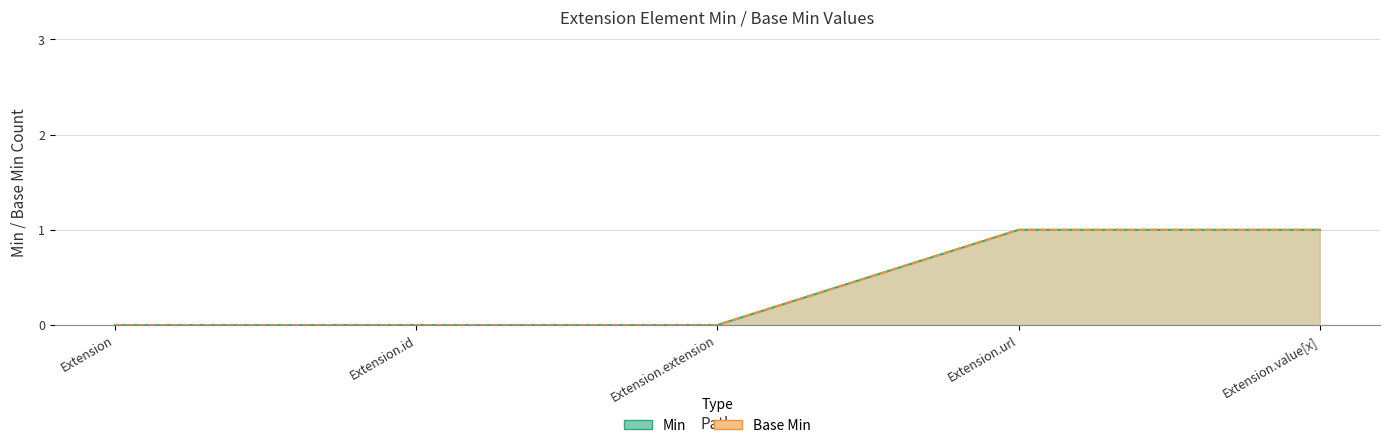

Where is Base Min nearest to the value 0?

Extension